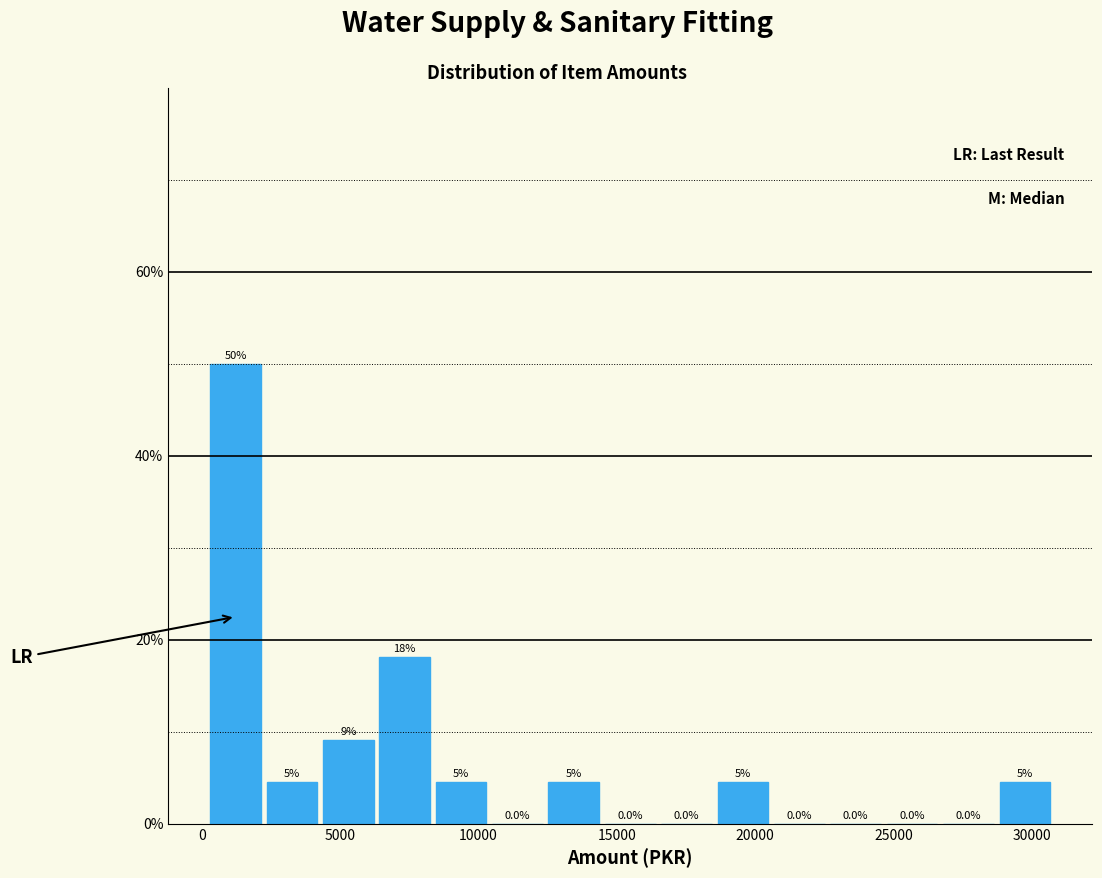

Over which range of the x-axis is the bar tallest?

0 to 2000